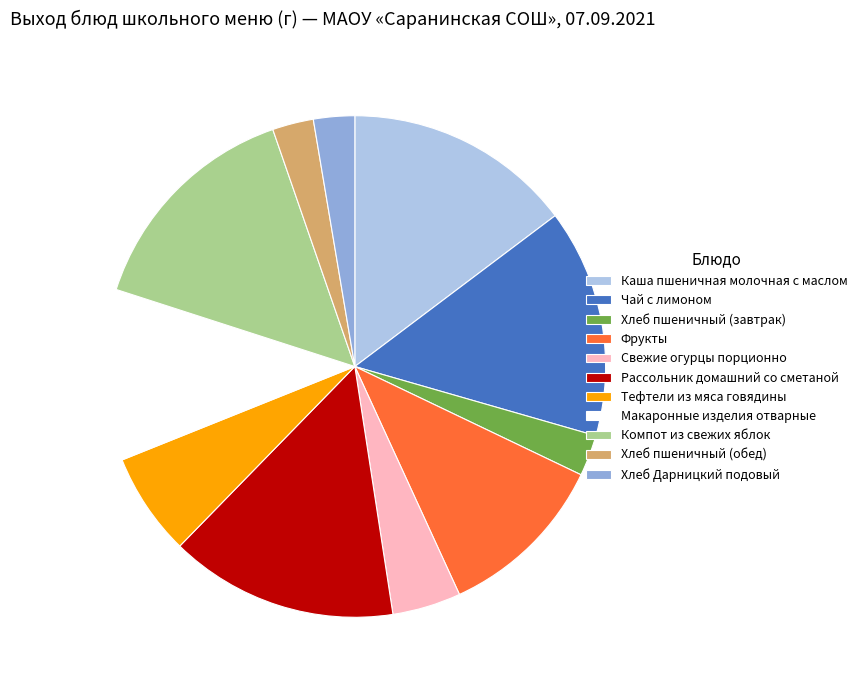

Which has a higher value, Каша пшеничная молочная с маслом or Фрукты?

Каша пшеничная молочная с маслом